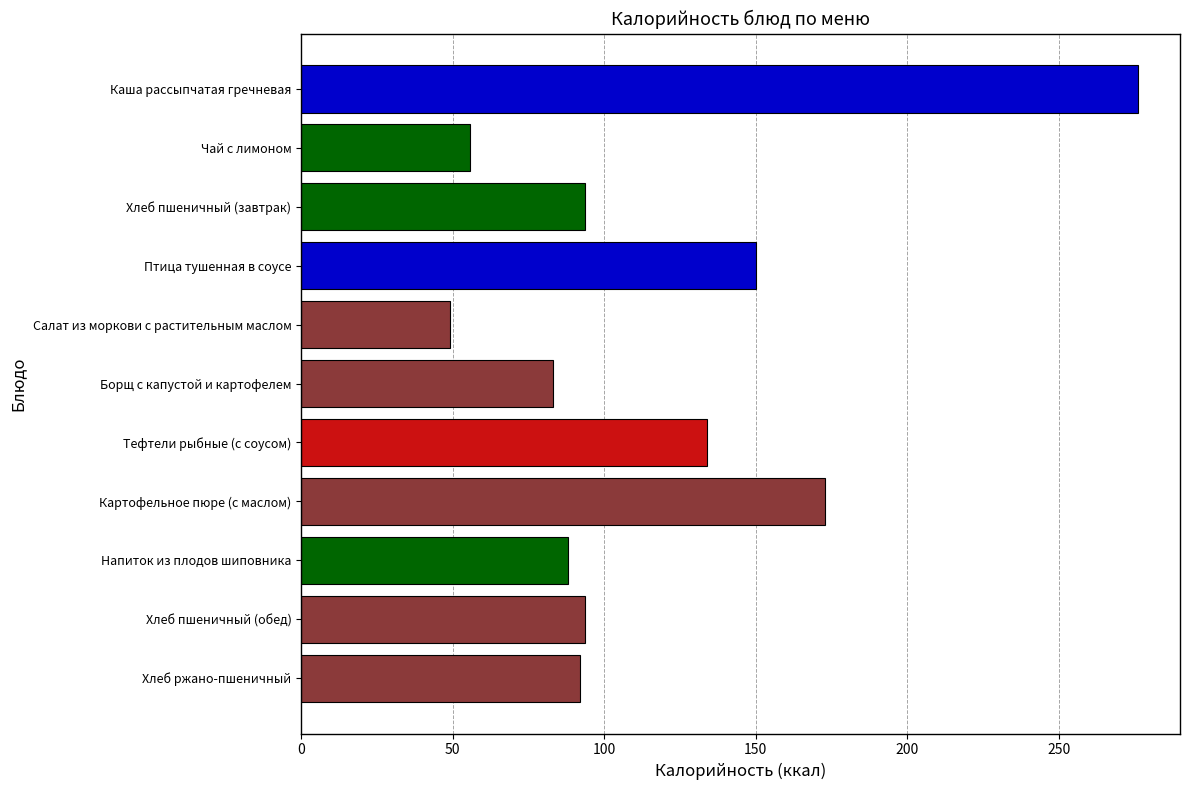

What is the value of the 7th bar from the top?

133.9